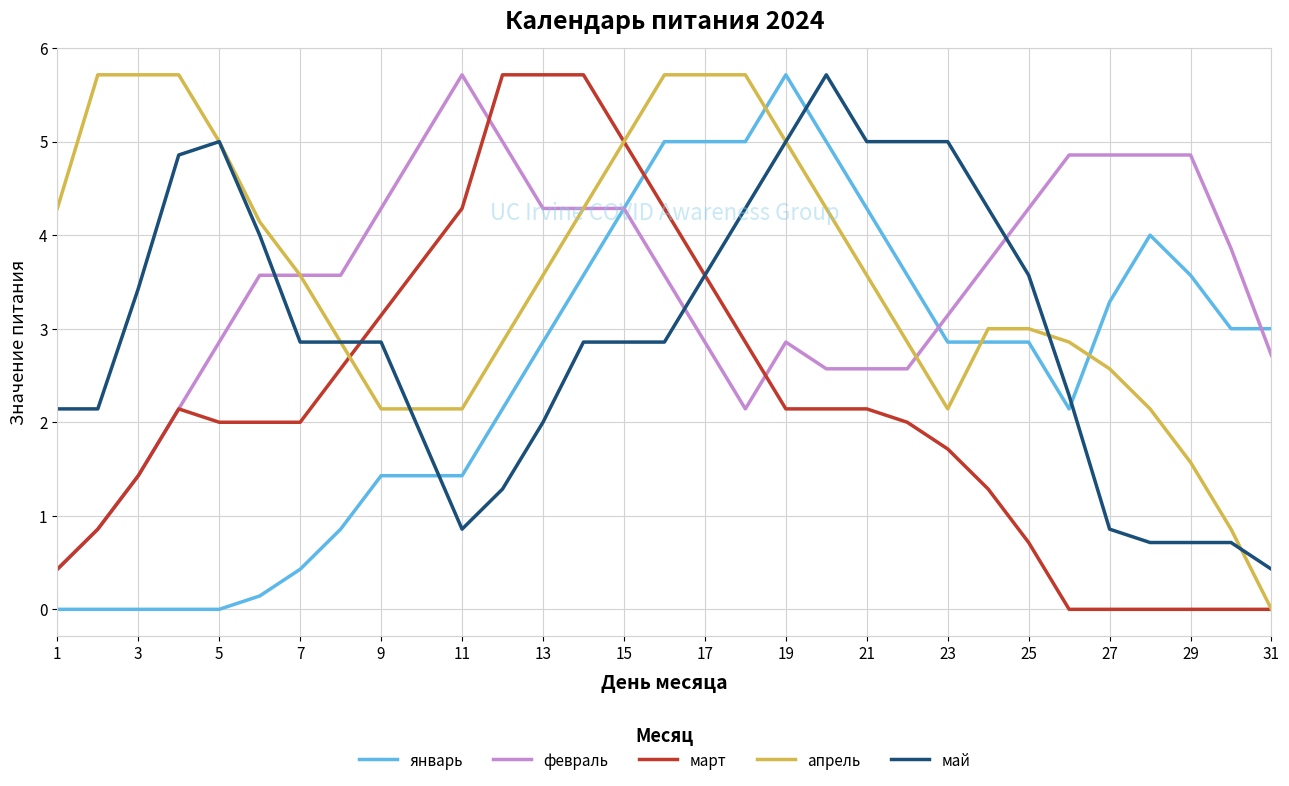

What is the average value of the март series?

2.2